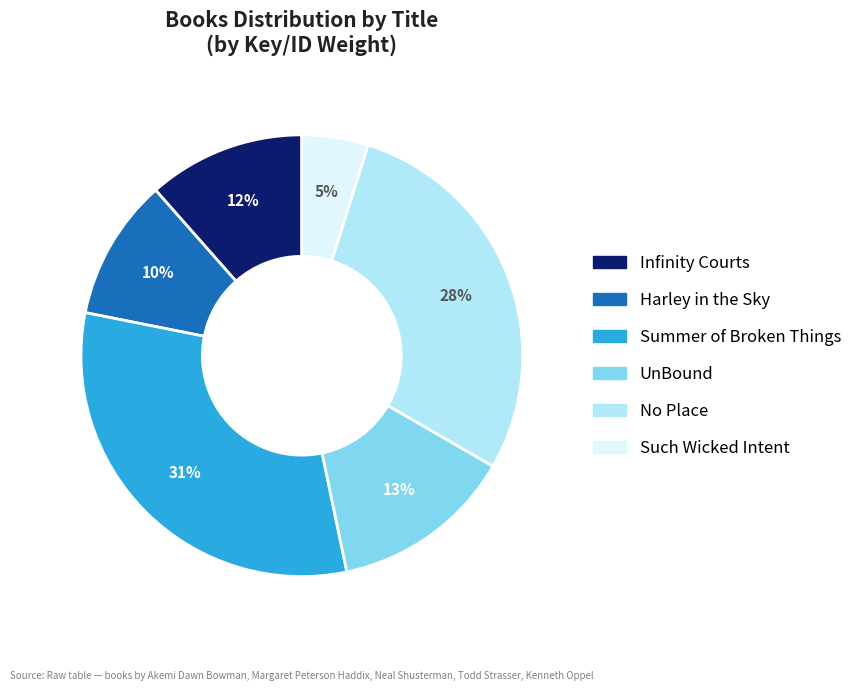

Which category has the biggest portion of the pie?

Summer of Broken Things